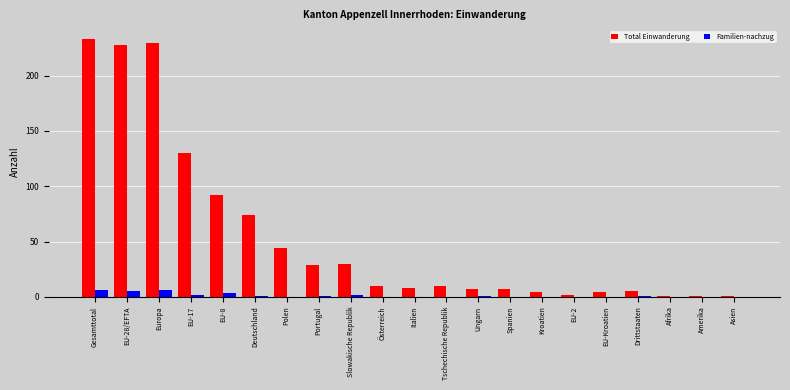

True or false: Familien-nachzug has a value of 0 at EU-Kroatien.

True